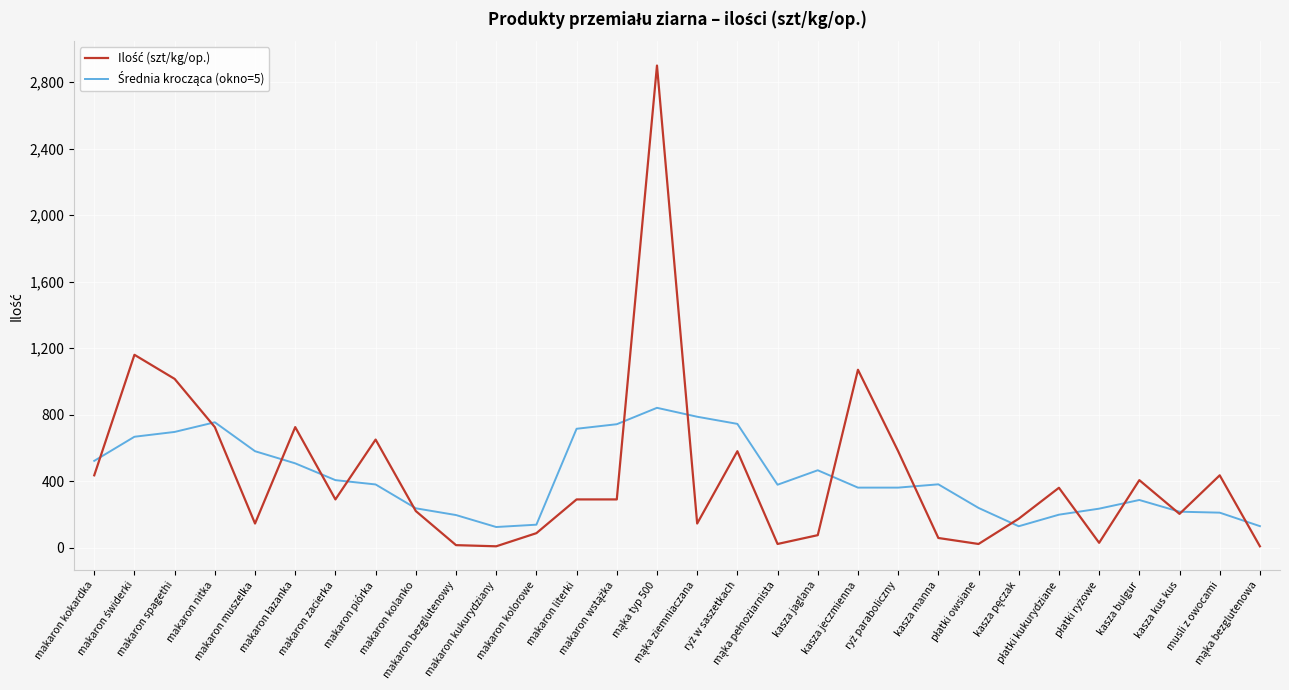

What is the maximum value shown in the chart?

2900.0